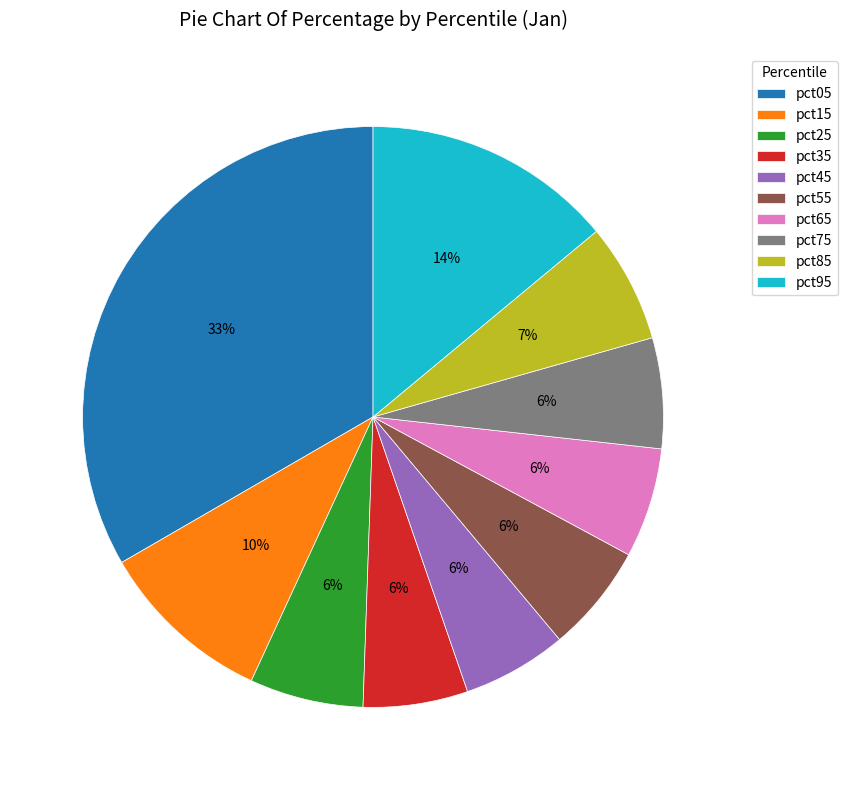

How many segments does this pie chart have?

10